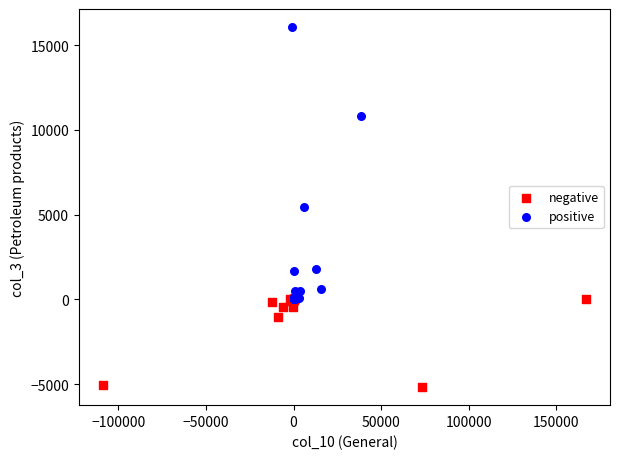

Which series has the widest spread of Y values?

positive